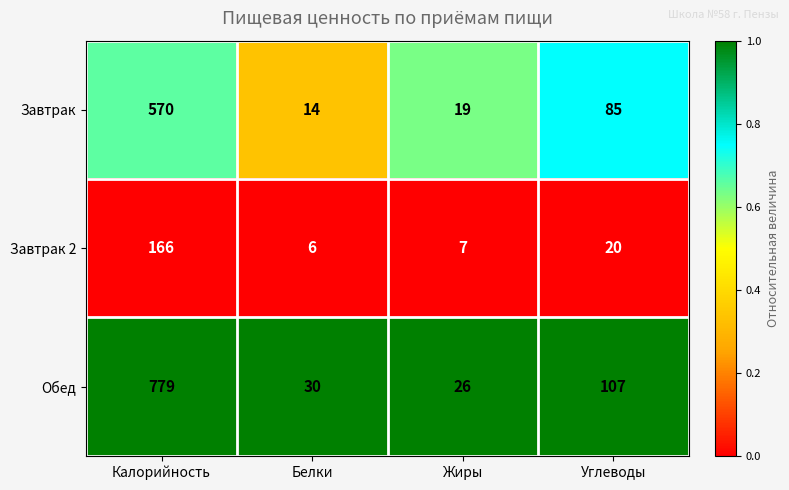

The Обед series shows 15 at Жиры. True or false?

False